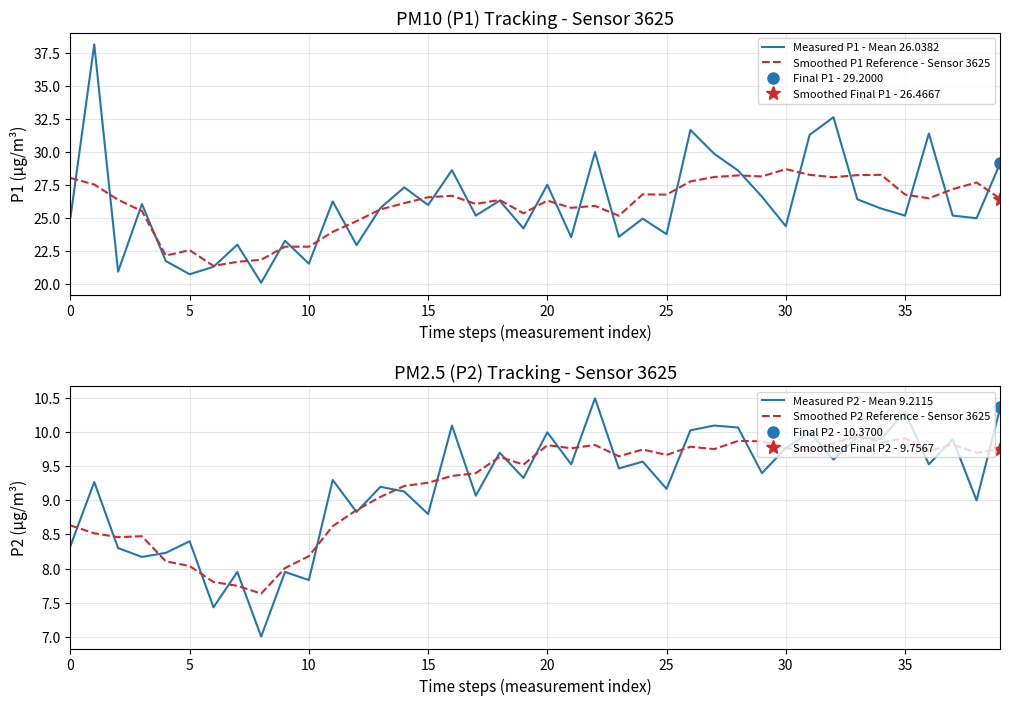

What is the highest value of the Measured P1 - Mean 26.0382 series?

38.1